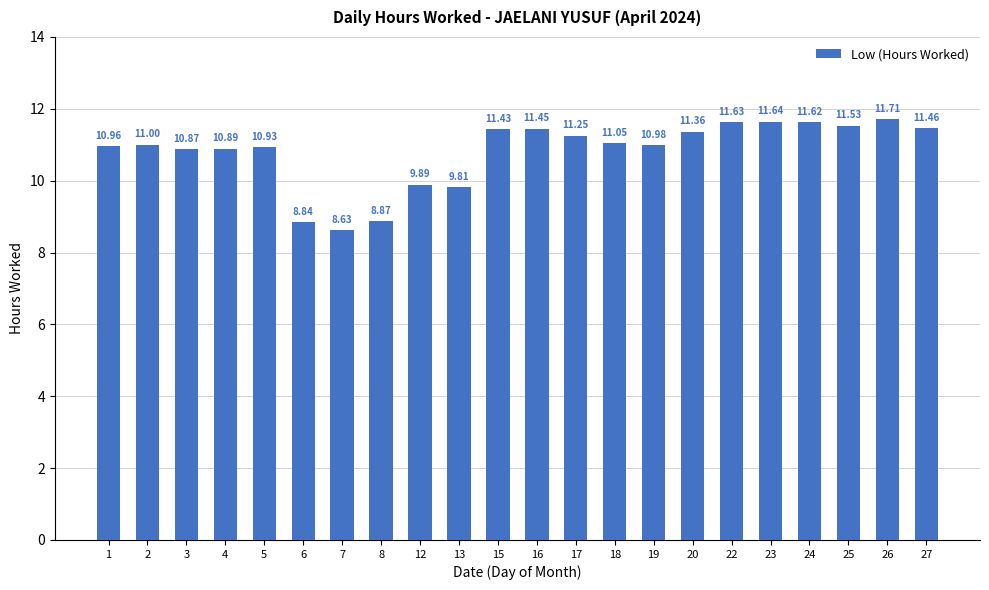

What is the difference between the maximum and minimum values?

3.1